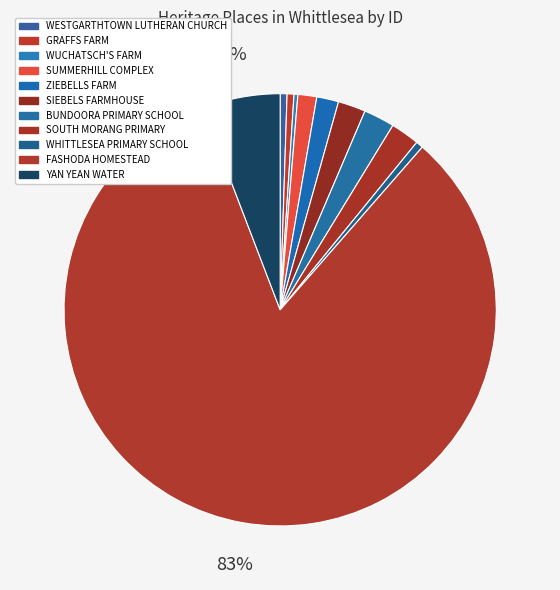

Which slice represents more than half of the pie?

FASHODA HOMESTEAD